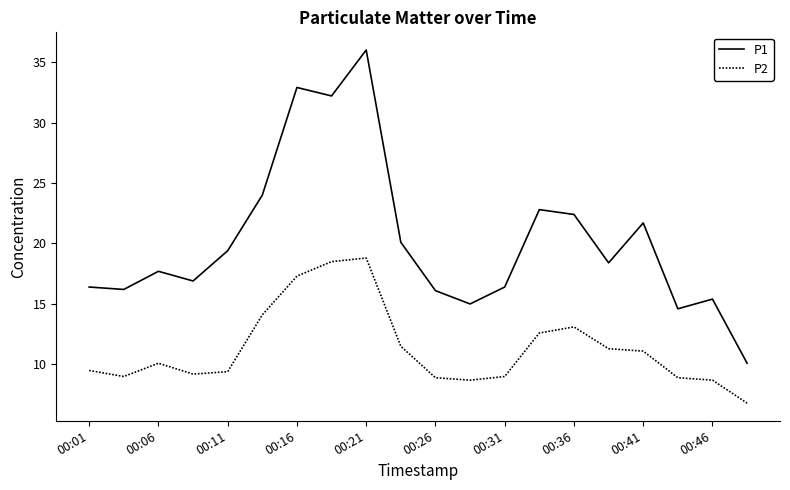

True or false: P2 and P1 intersect in this chart.

False